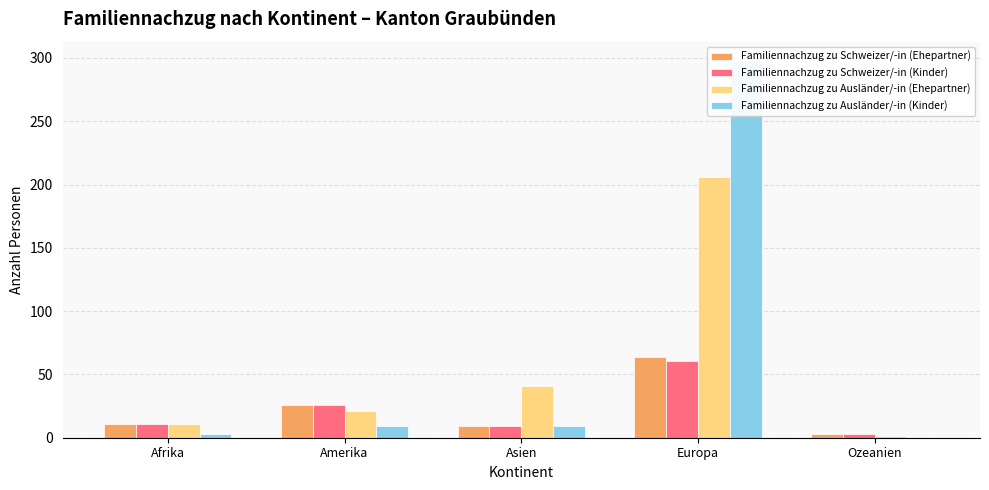

At which label is Familiennachzug zu Schweizer/-in (Ehepartner) closest to 33?

Amerika